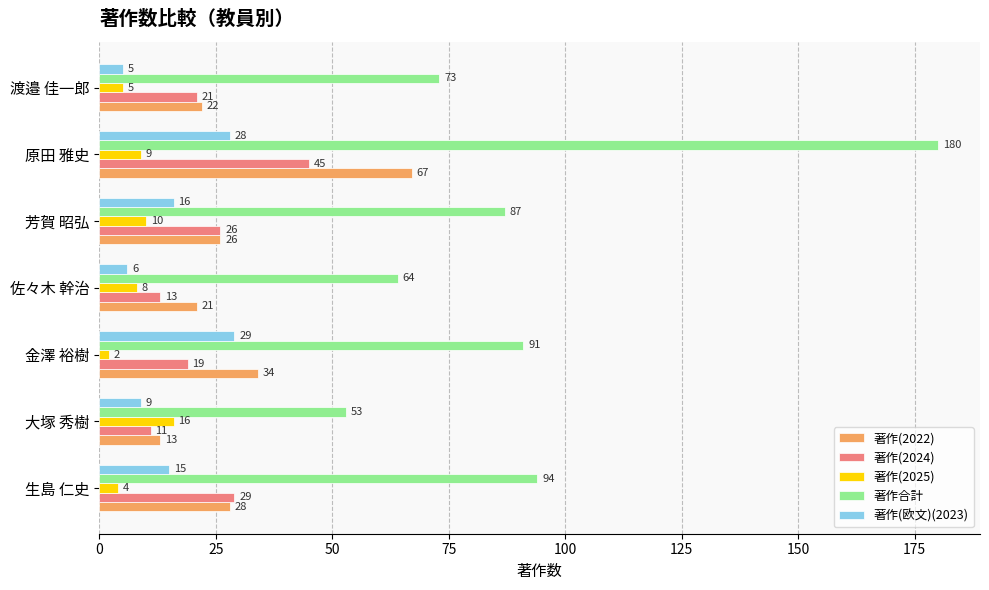

What is the sum of all 著作(2022) values?

211